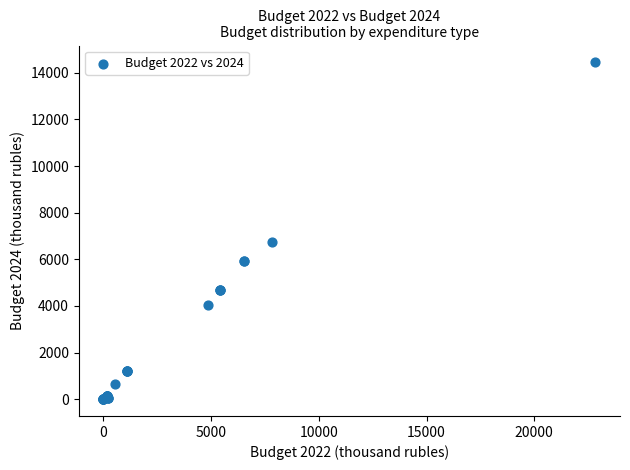

What Y value in the scatter plot is closest to 7225?

6749.6